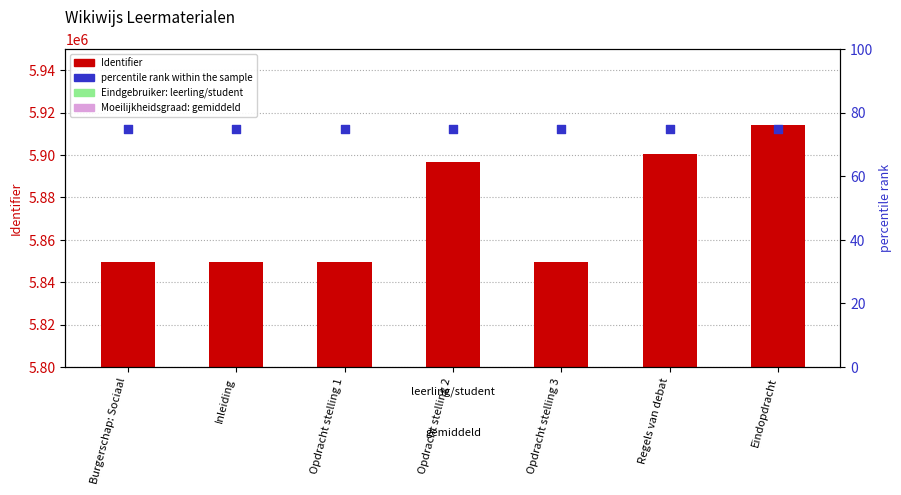

At how many categories does at least one series exceed 3142530?

7